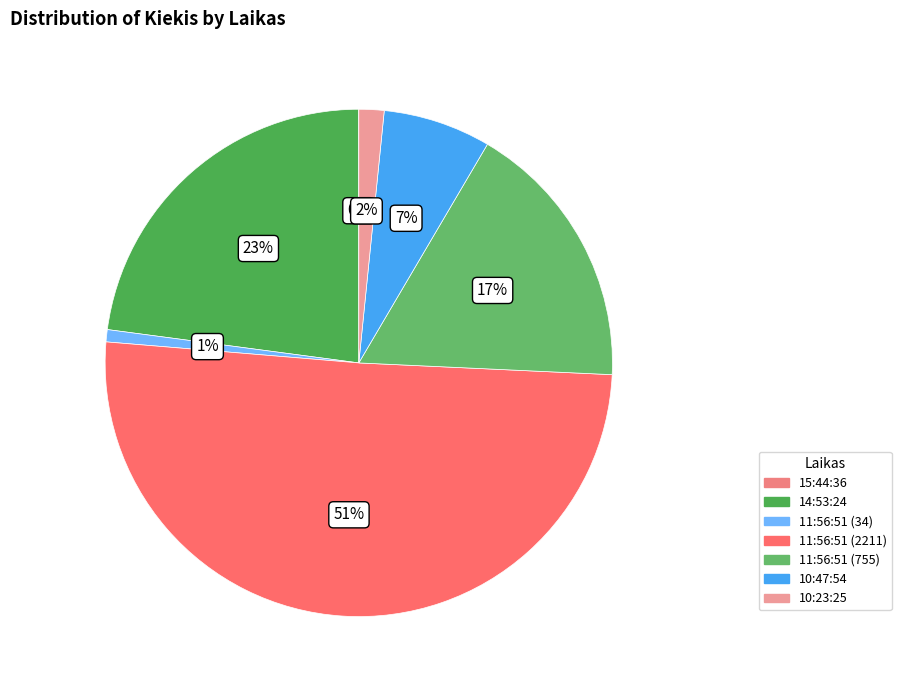

The 14:53:24 slice represents 8% of the pie. True or false?

False